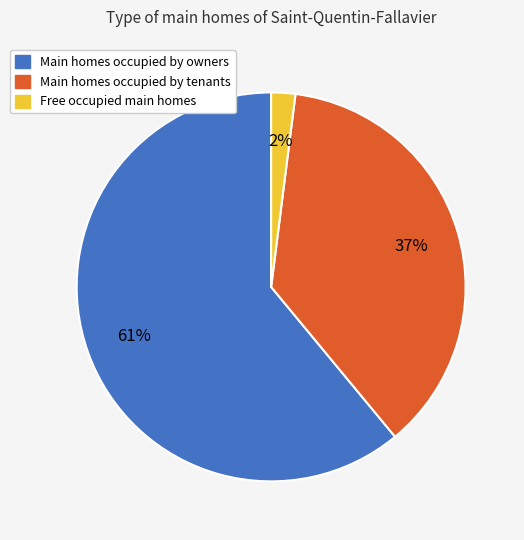

Is there any slice that represents more than half of the pie?

Yes